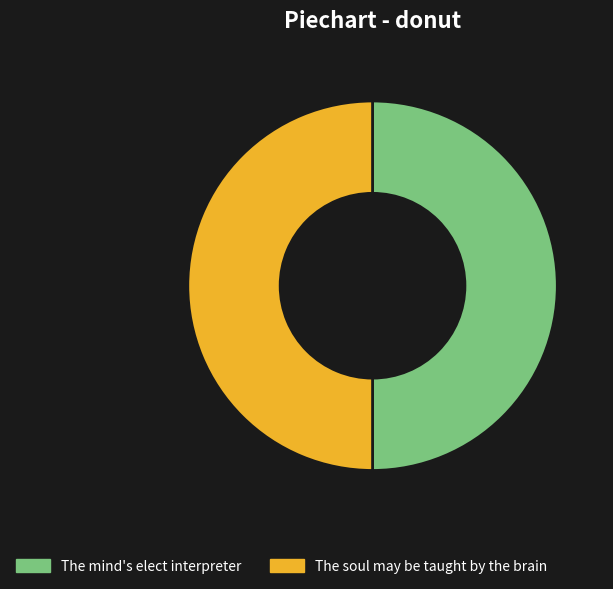

Is it true that The mind's elect interpreter is 37% of the pie?

False